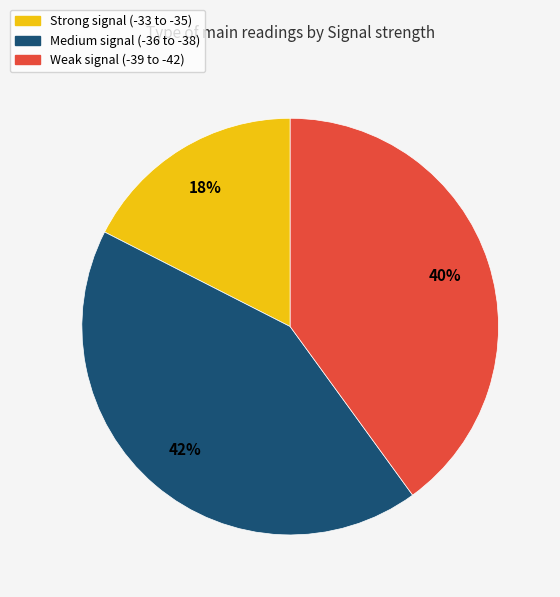

Does any single category account for the majority?

No